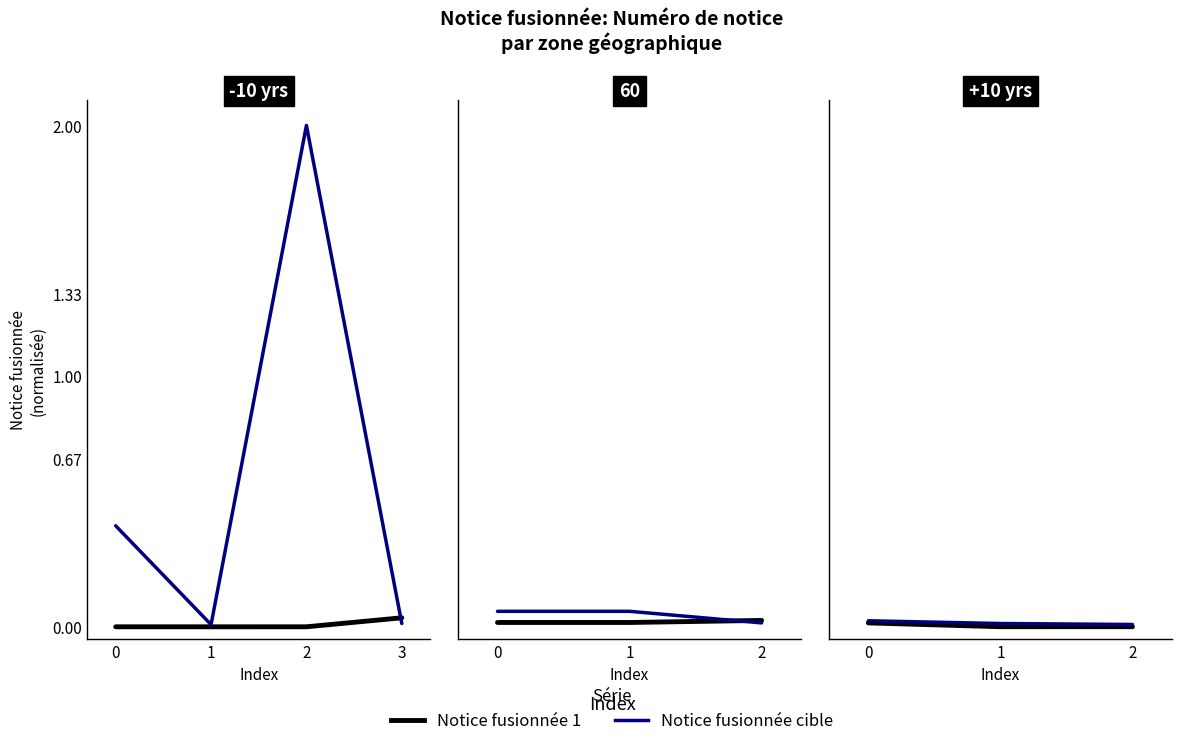

How many data points does each series have?

3